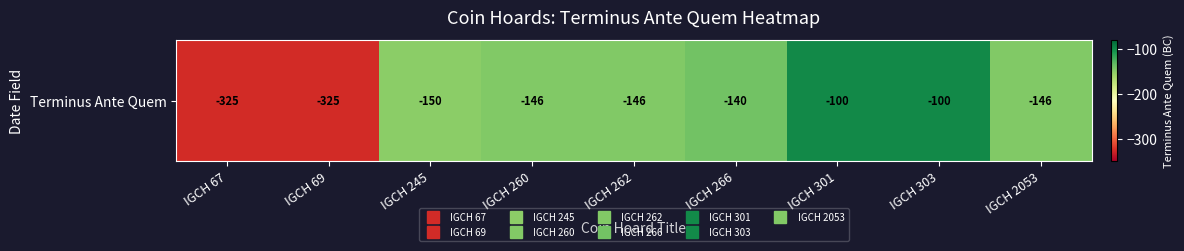

Reading right to left, transcribe all the data shown in this chart.

IGCH 2053=-146	IGCH 303=-100	IGCH 301=-100	IGCH 266=-140	IGCH 262=-146	IGCH 260=-146	IGCH 245=-150	IGCH 69=-325	IGCH 67=-325